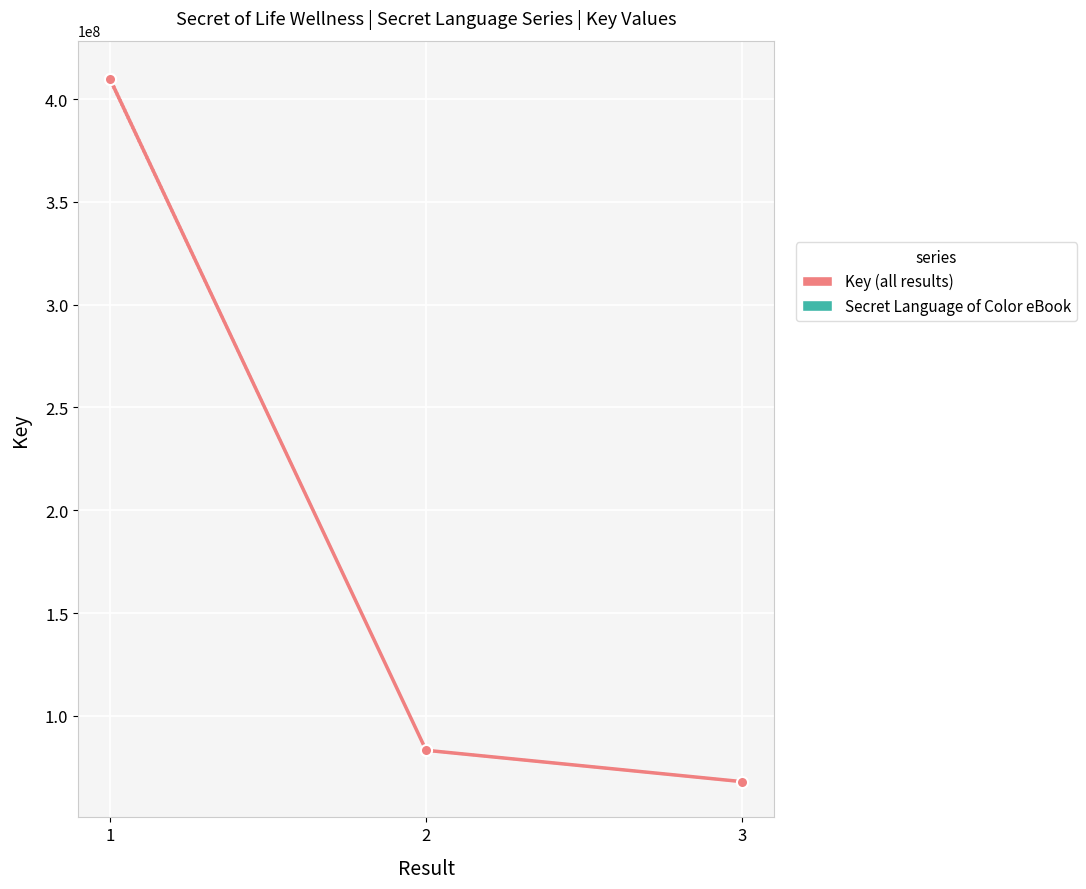

Count the number of categories in the chart.

3